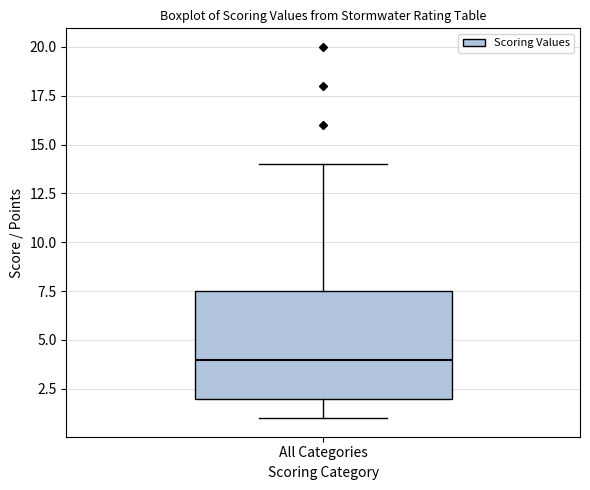

Read this box plot against the y-axis: the position of the median line, the range covered by the box, and the ends of both whiskers. The values are not printed on the chart, so give them approximately, as read against the axis.

median 4.0, box 2.0 to 7.5, whiskers 1.0 to 14.0